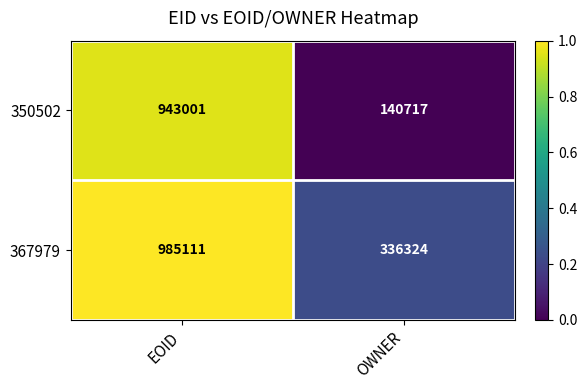

What is the lowest value of the 367979 series?

336324